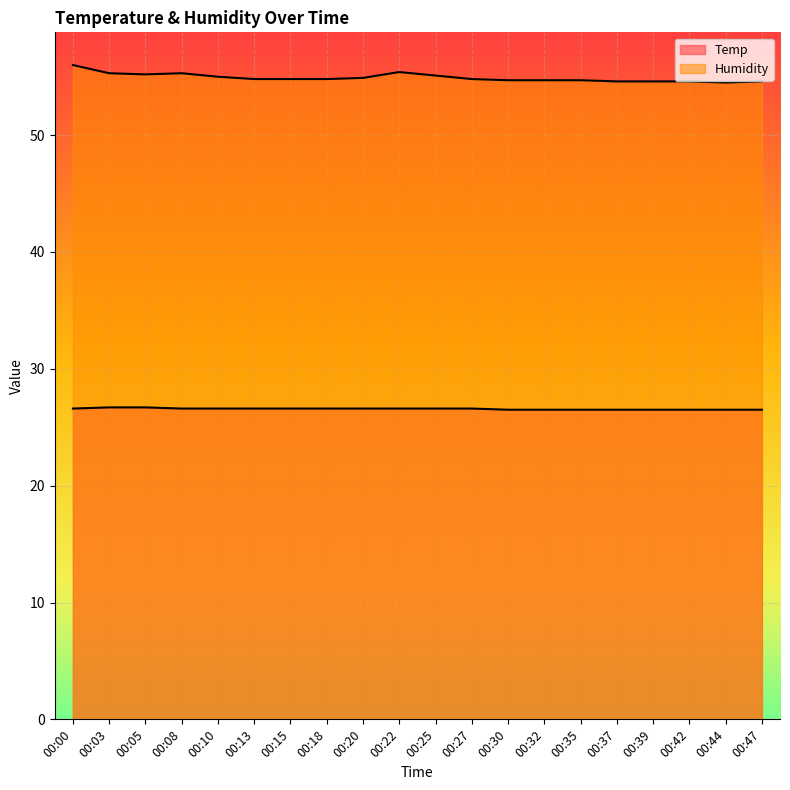

True or false: Temp has more than 2 interior local peaks.

False